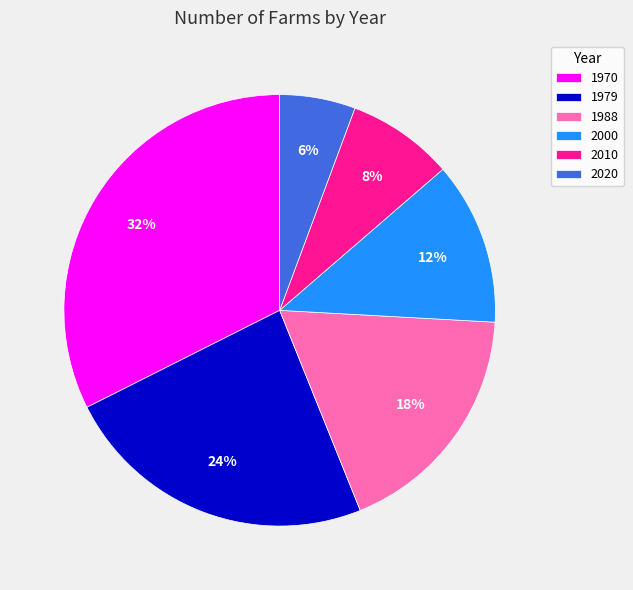

Which slice is the smallest?

2020